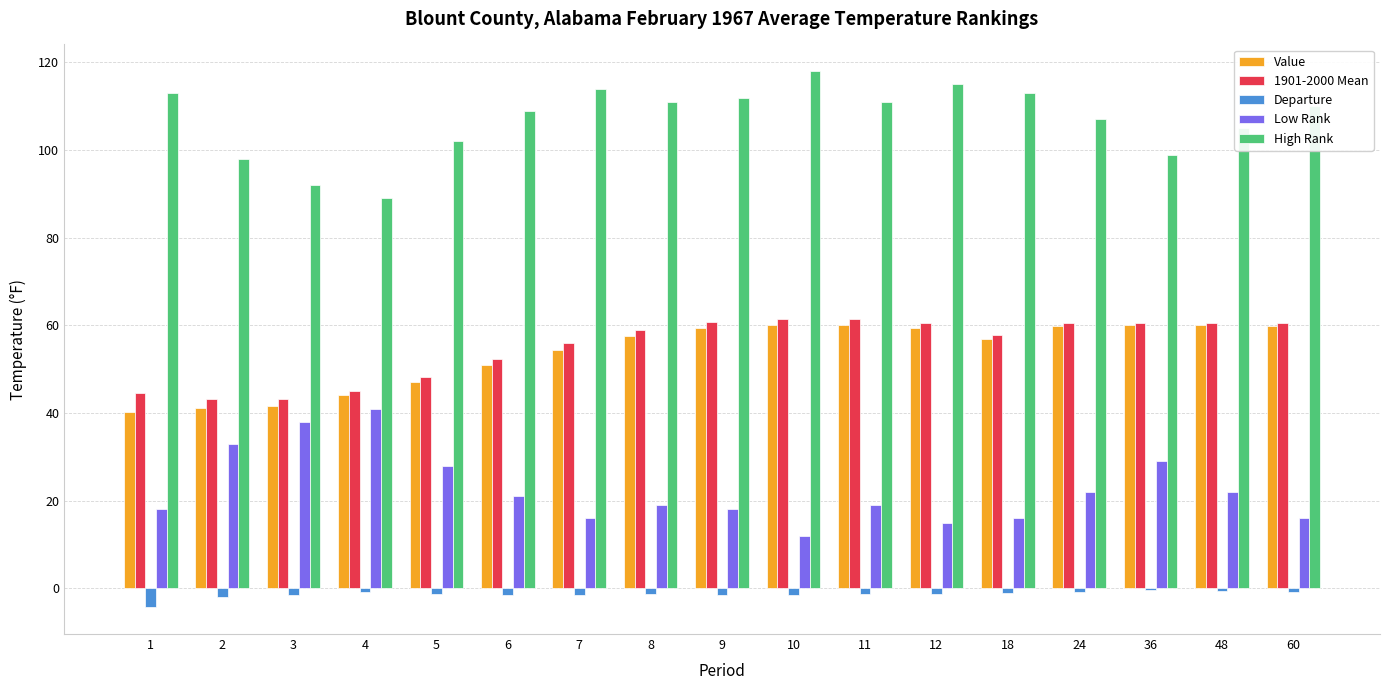

Is the value of Departure at 48 greater than the value of High Rank at 11?

No